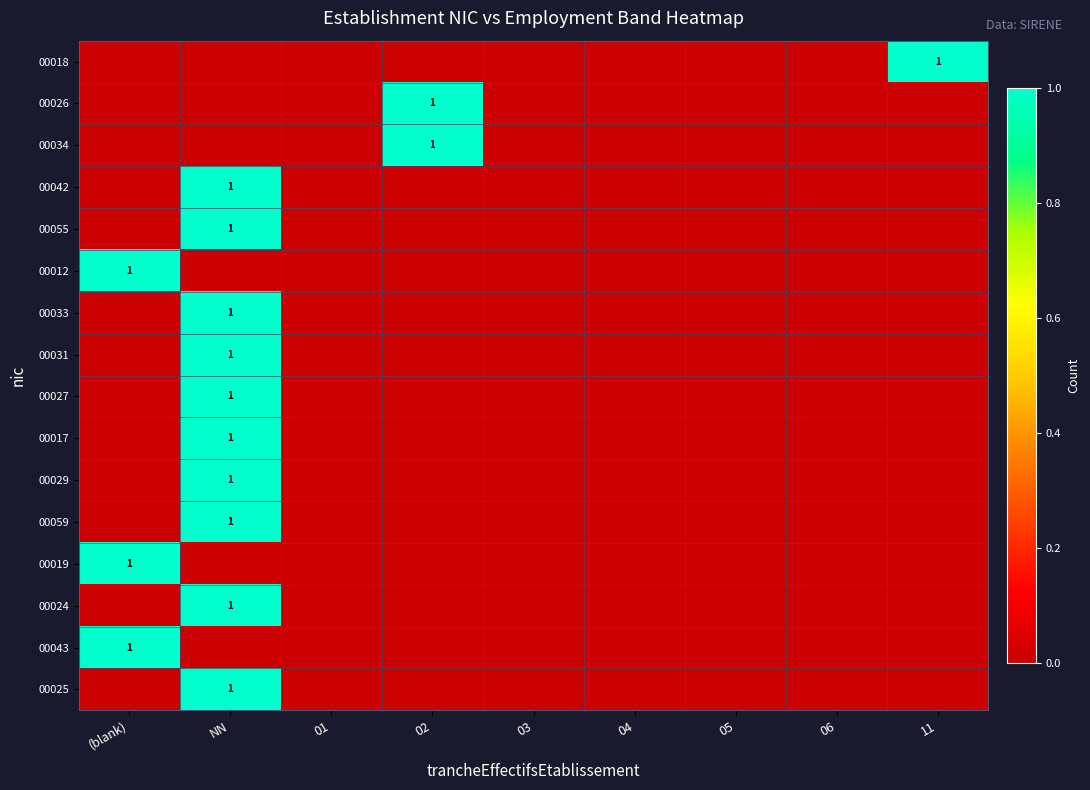

Which category has the highest value in the 00019 series?

(blank)